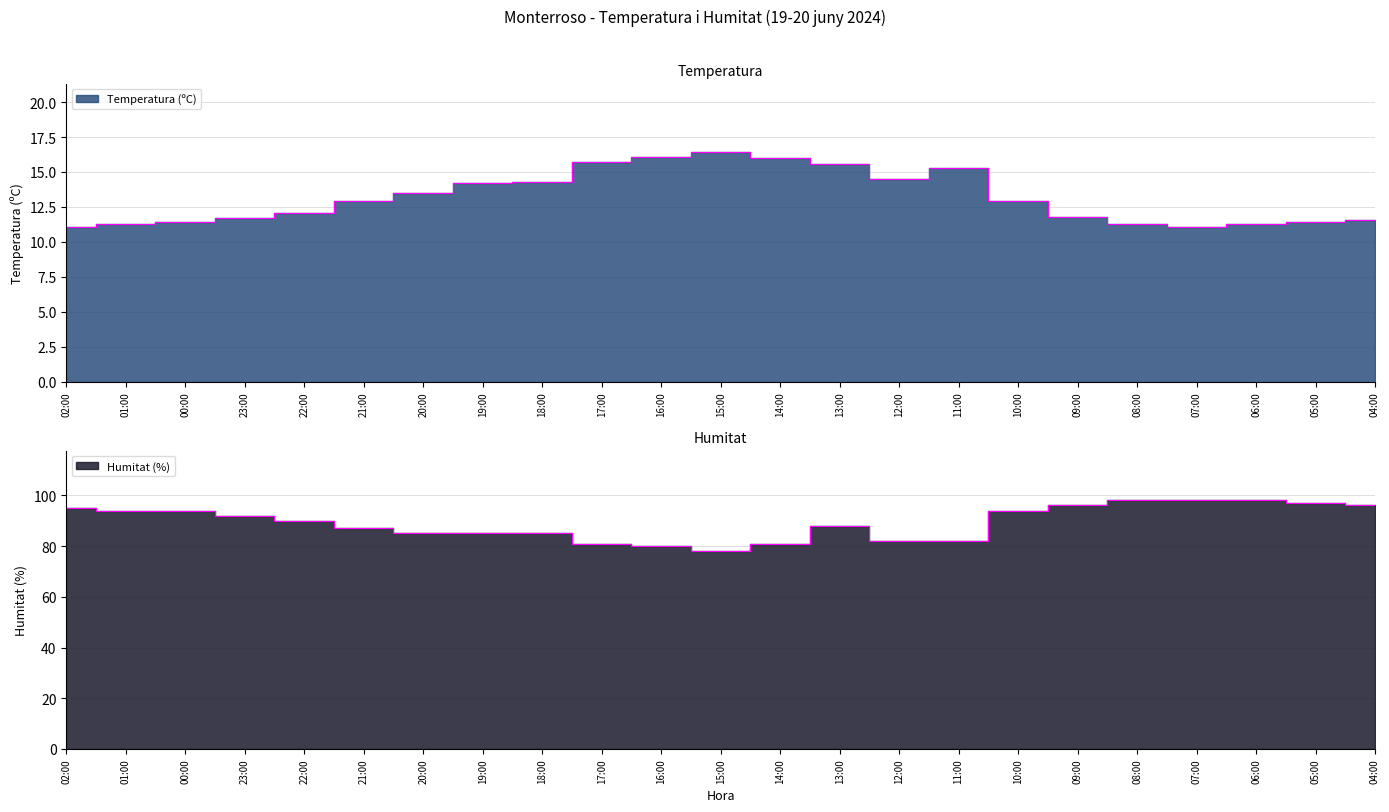

What is the difference between the second highest and second lowest values in the Temperatura (ºC) series?

5.0